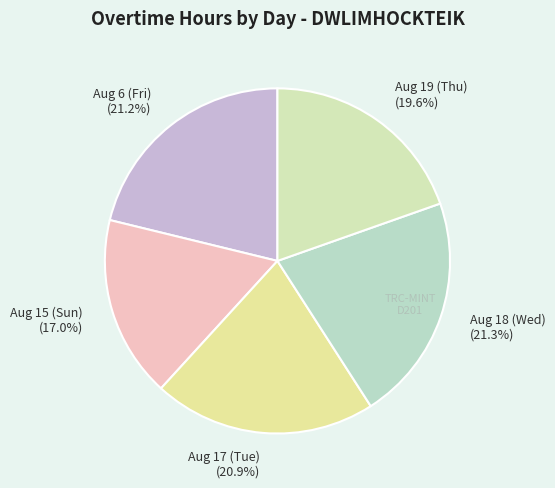

Which category has the smallest portion of the pie?

Aug 15 (Sun) (17.0%)